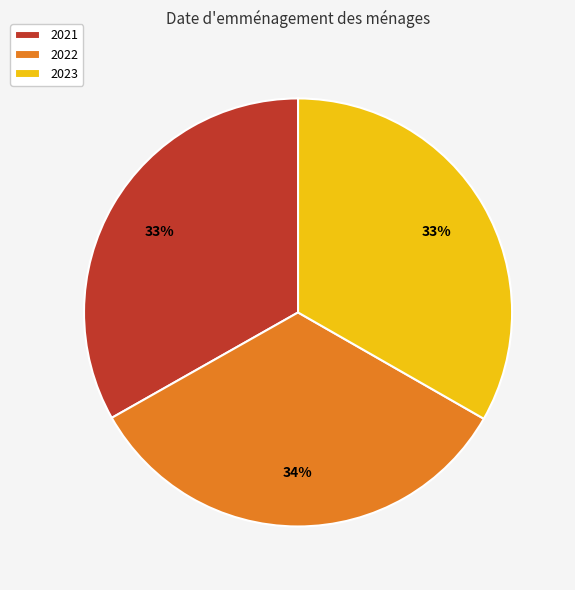

Do 2021 and 2022 together represent more than half of the pie?

Yes